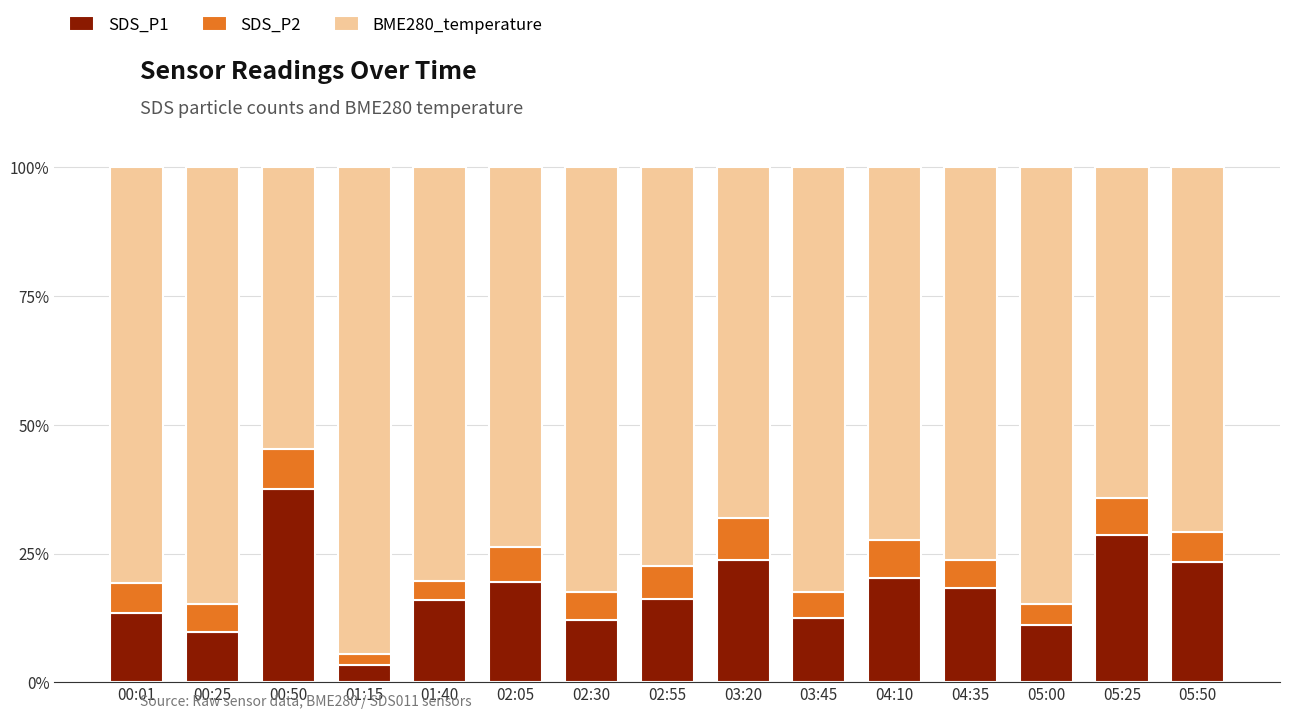

Which category has the lowest value in the SDS_P1 series?

01:15